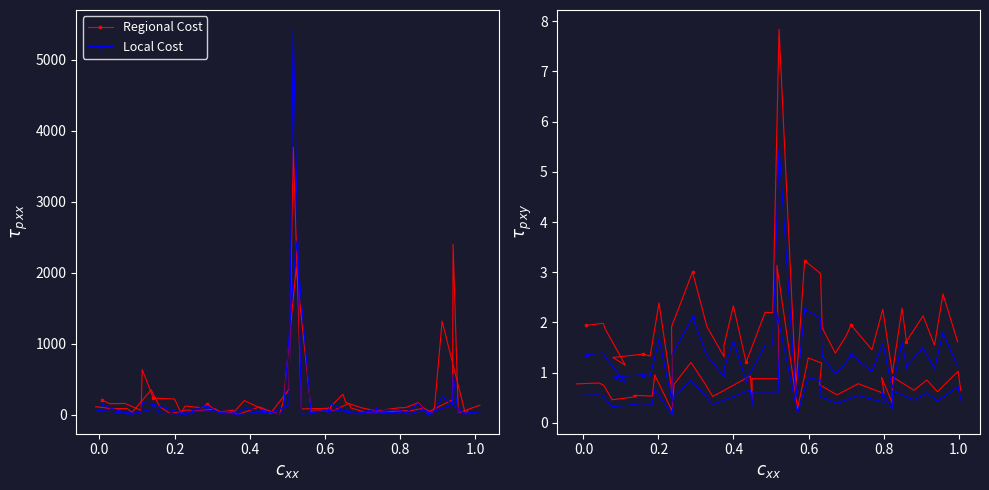

True or false: Regional Cost and Local Cost cross at least once.

True